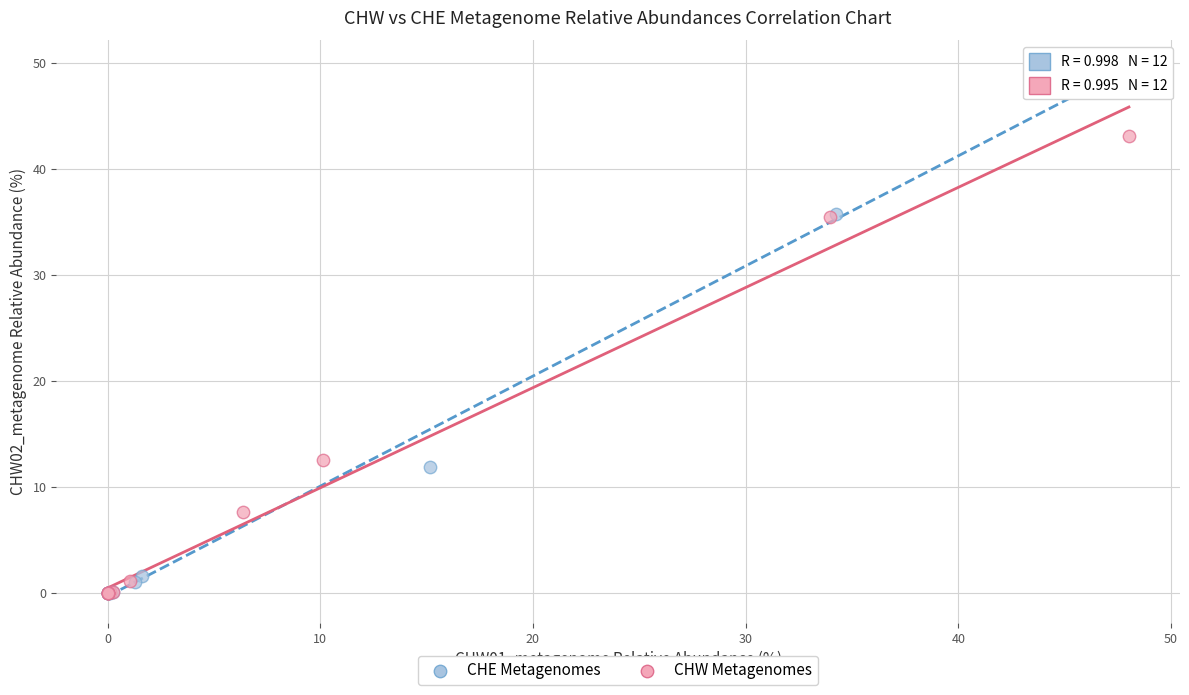

Which series has the widest spread of Y values?

CHE Metagenomes